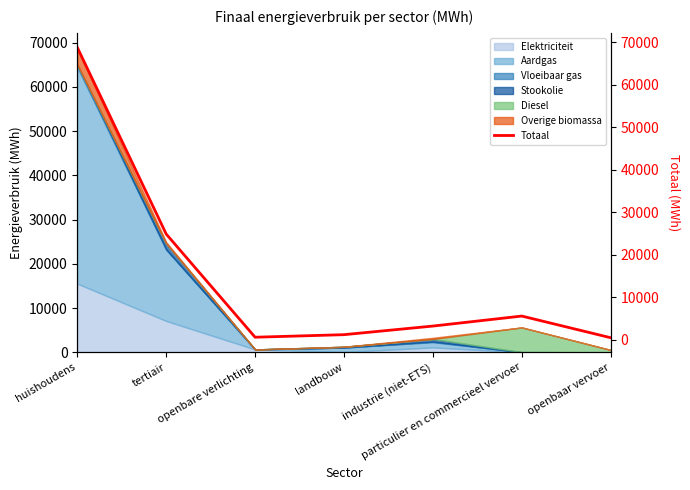

True or false: there are more than 1 points higher than both neighbors.

False